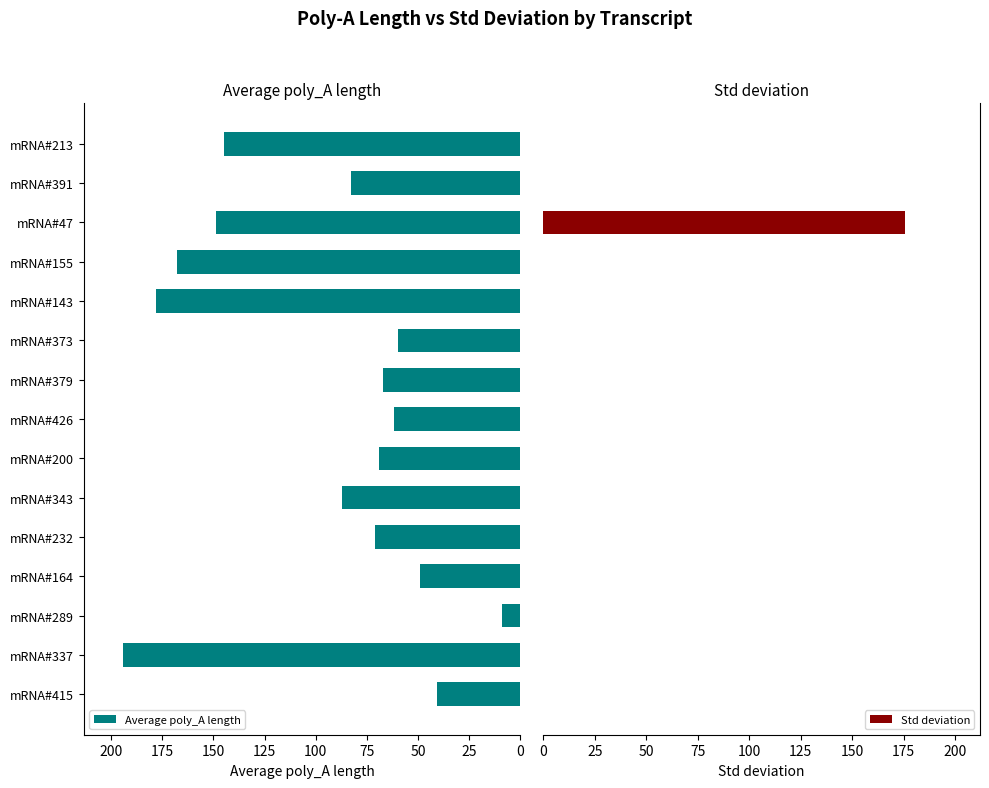

Rank the series by their average value, from highest to lowest.

Average poly_A length, Std deviation